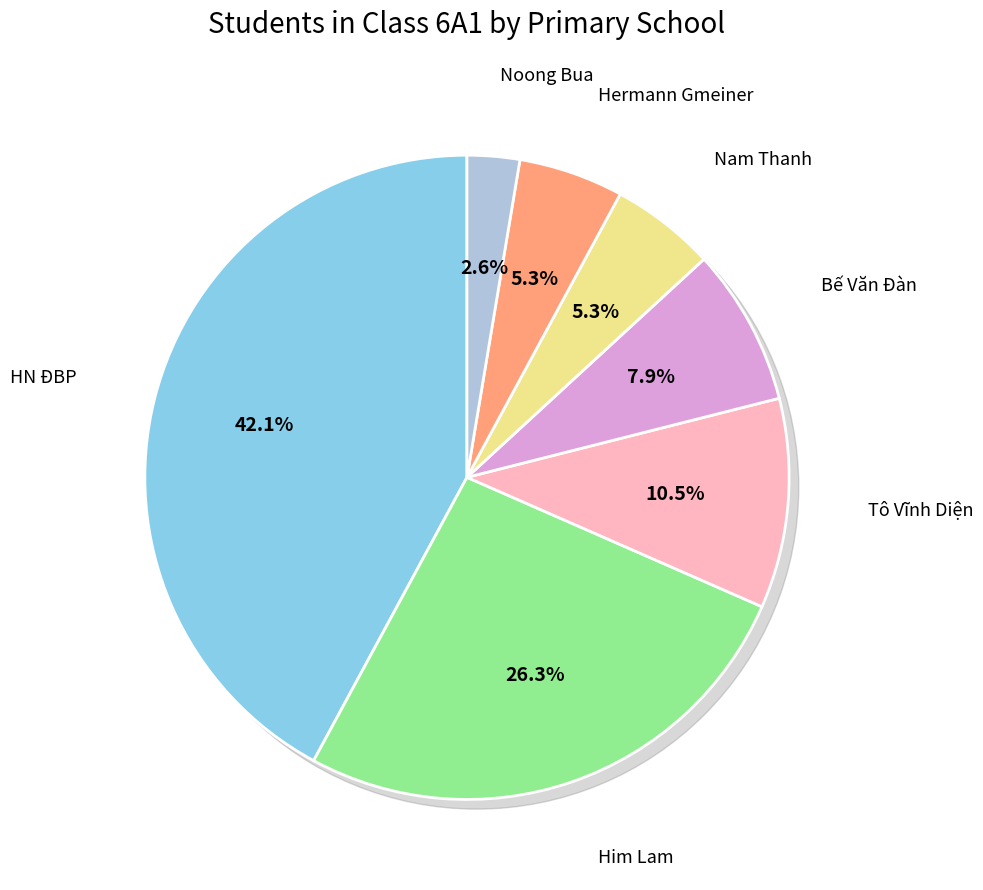

To the nearest percent, what is the combined percentage of Hermann Gmeiner and Him Lam?

32%